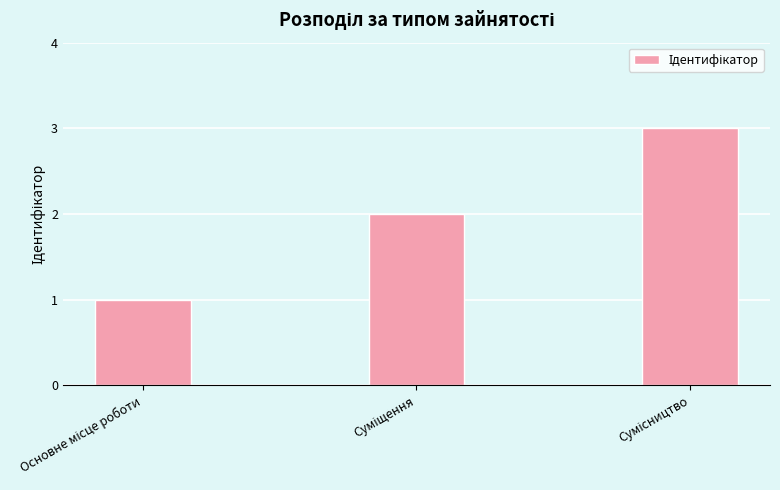

What is the greatest value displayed?

3